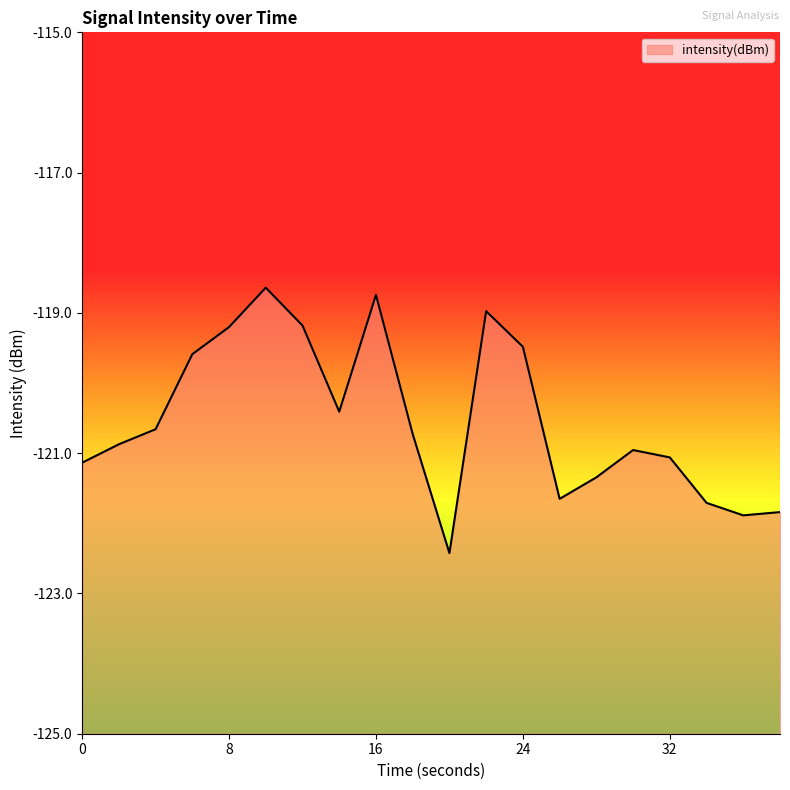

The value at 8 is -185.1. True or false?

False